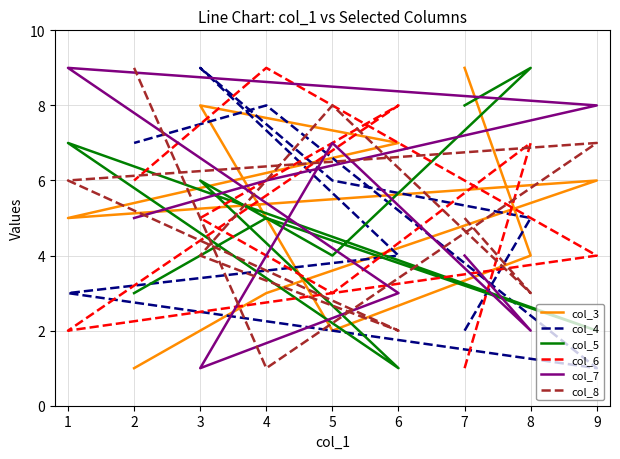

What is the value of the col_6 point at the 5th from the left?

8